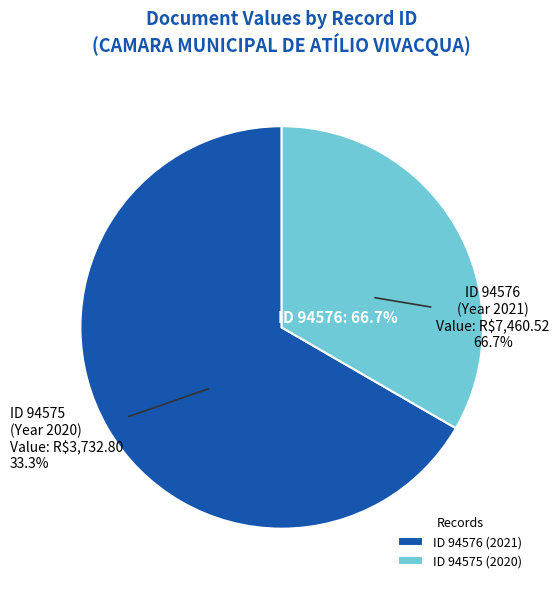

Does any single category account for the majority?

Yes